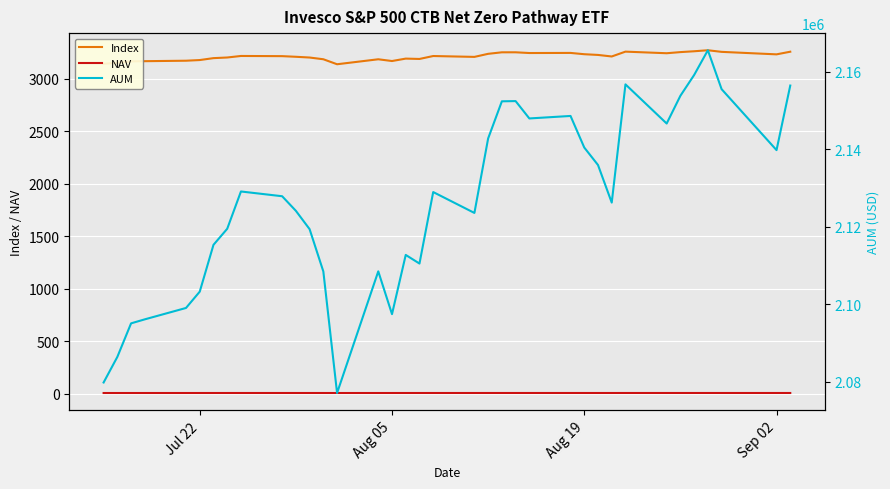

Count the number of categories in the chart.

36